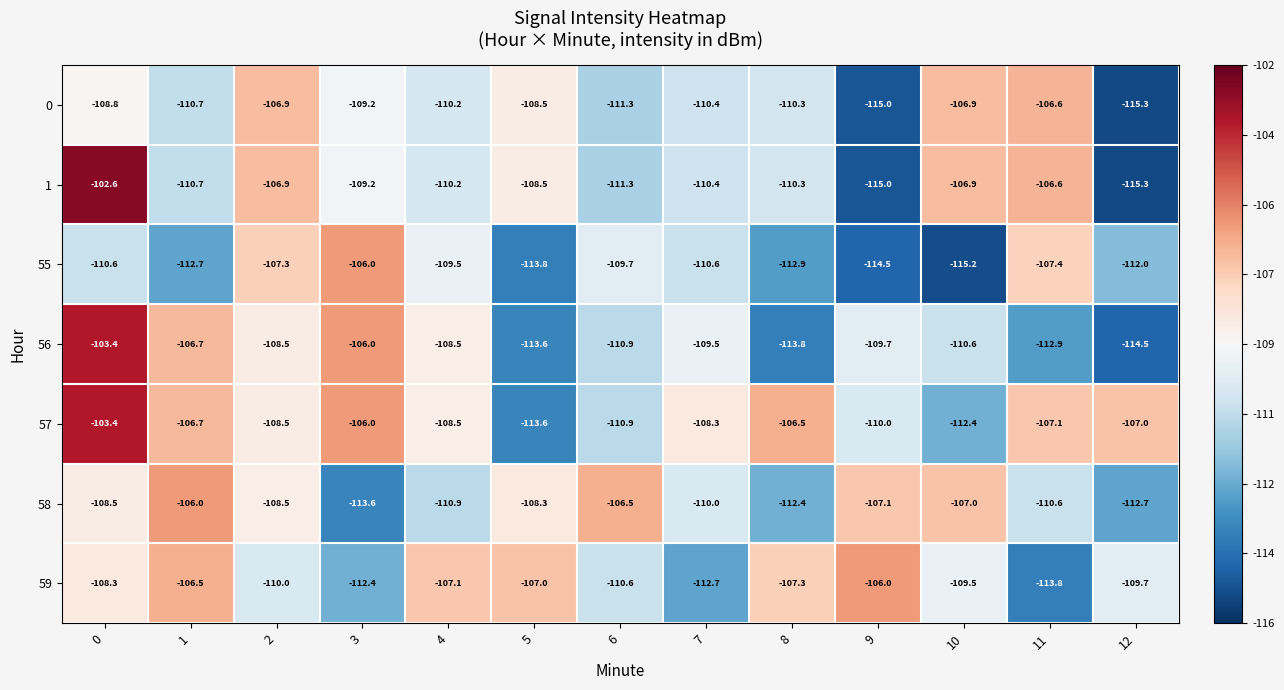

Which category has the lowest value across all series?

12